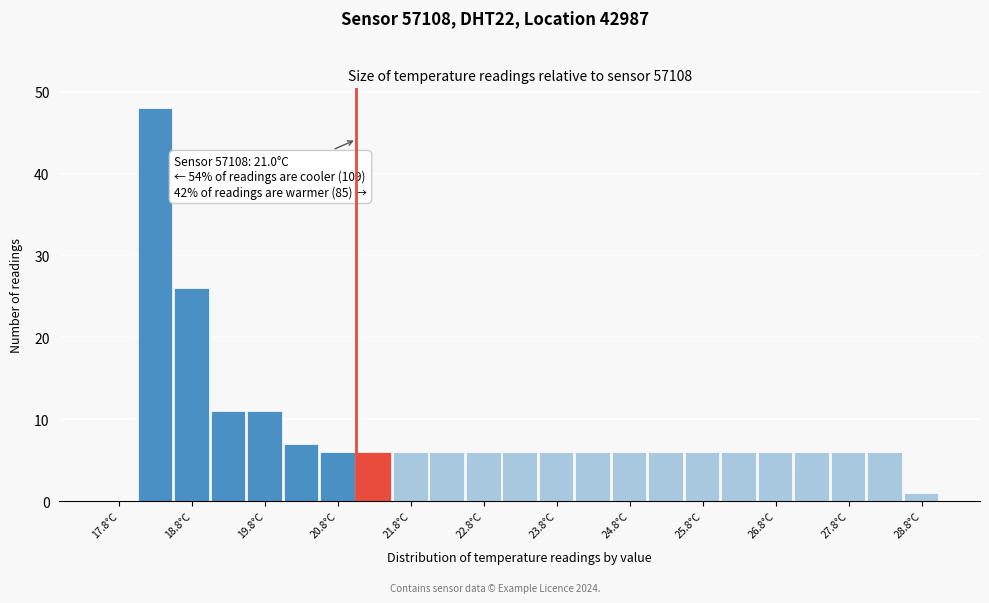

Over which range of the x-axis is the bar tallest?

18.0 to 18.5